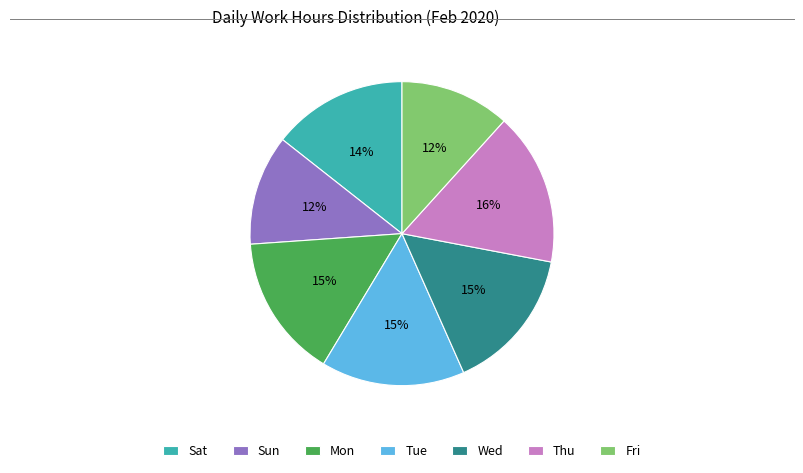

Between Tue and Sat, which is larger?

Tue